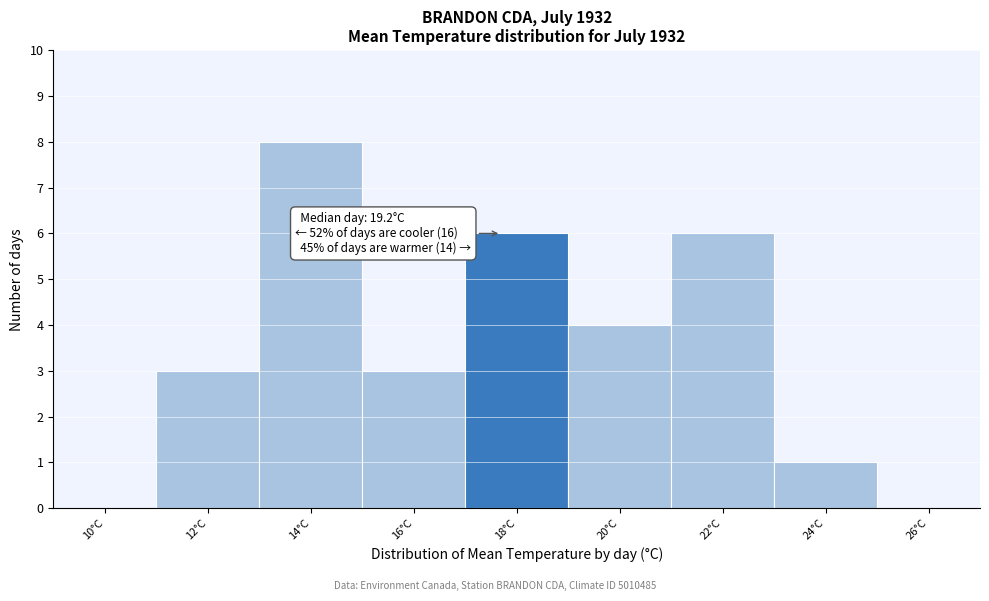

Reading right to left, list all the values displayed in this chart.

26°C=0	24°C=1	22°C=6	20°C=4	18°C=6	16°C=3	14°C=8	12°C=3	10°C=0